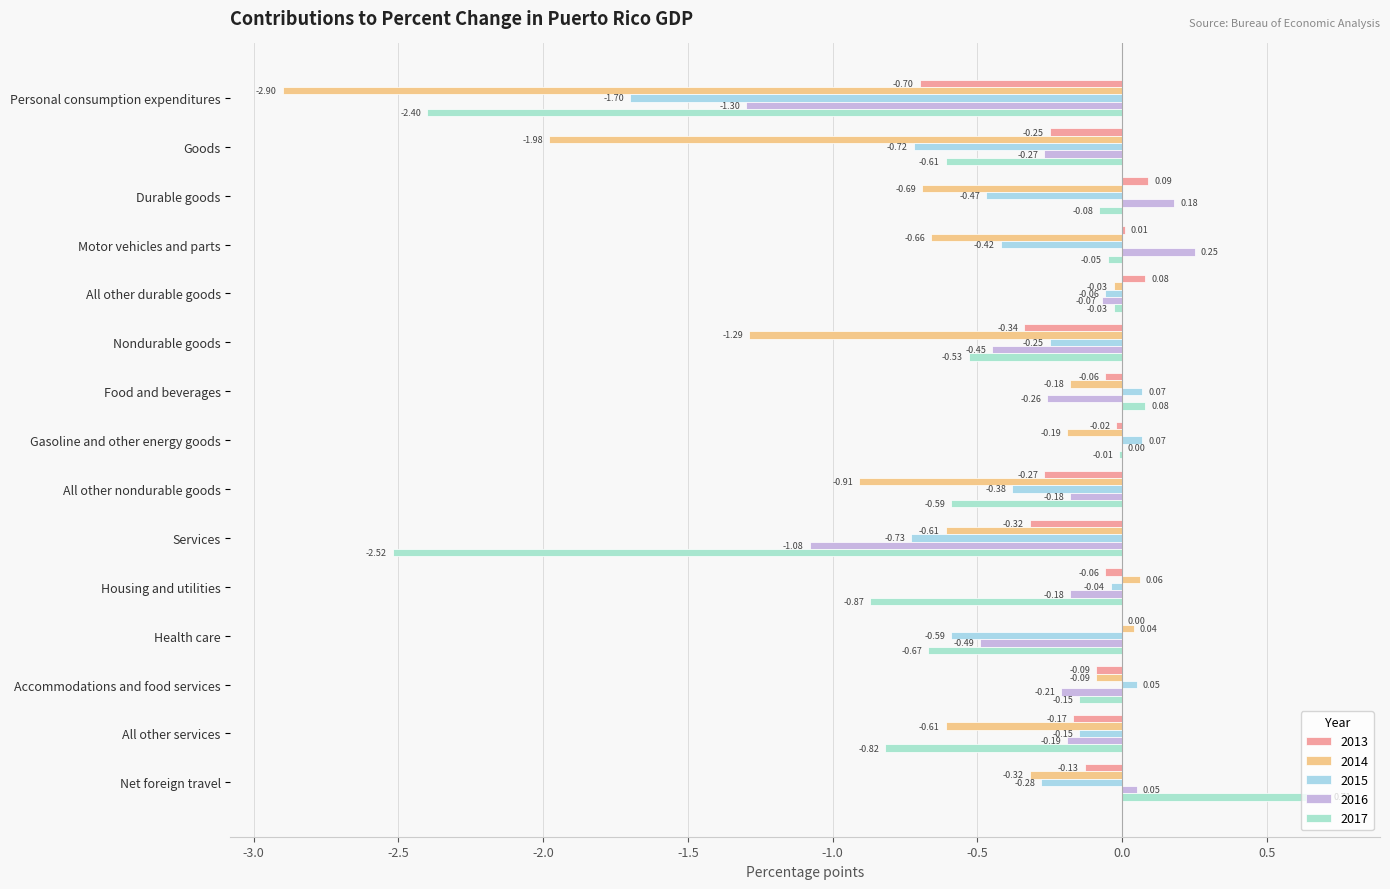

How many categories are shown in the chart?

15